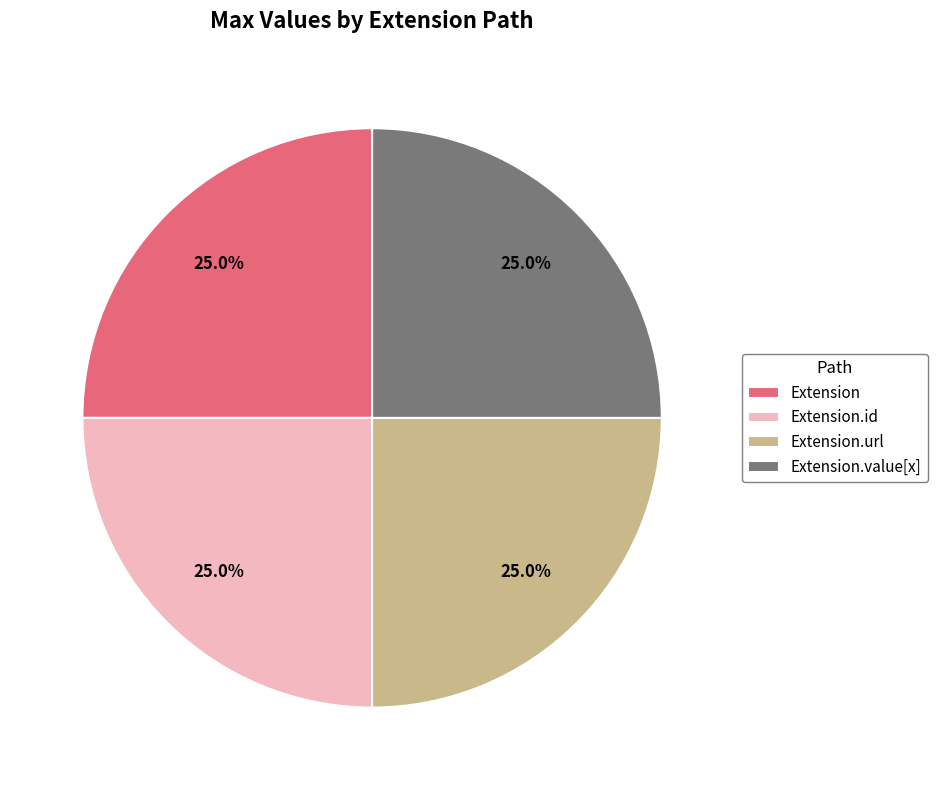

What percentage is the Extension.url slice, to the nearest percent?

25%